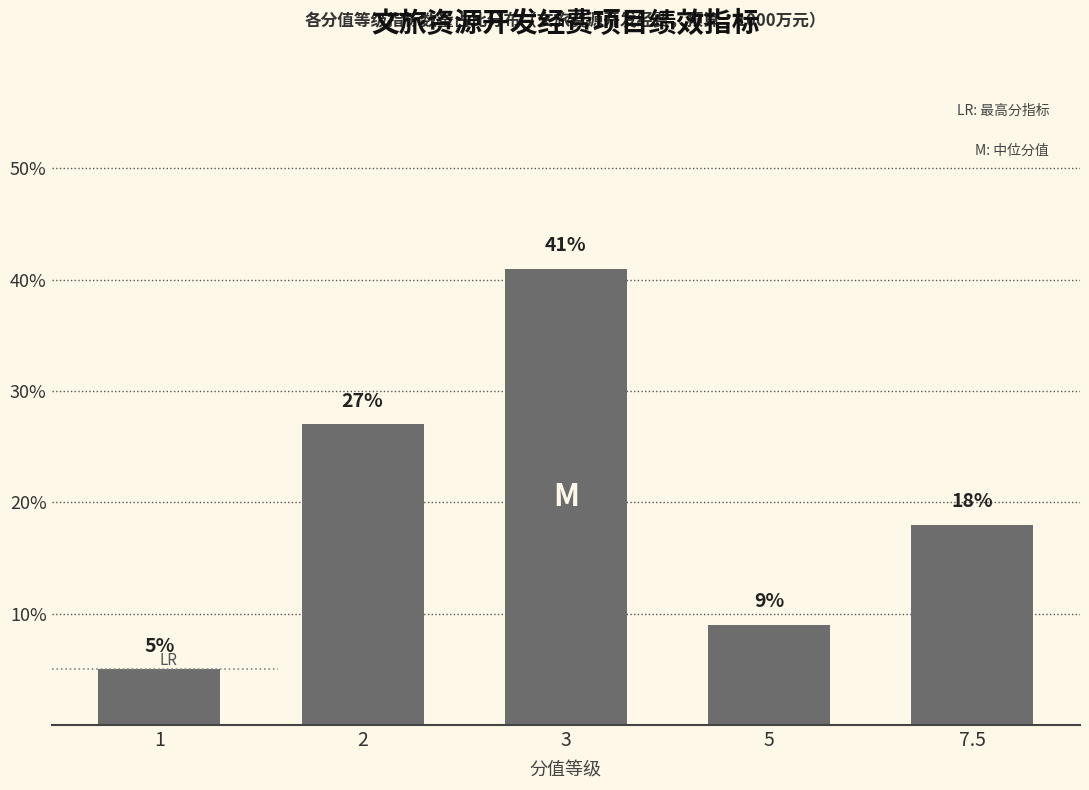

What is the change in value from 5 to 7.5?

+9